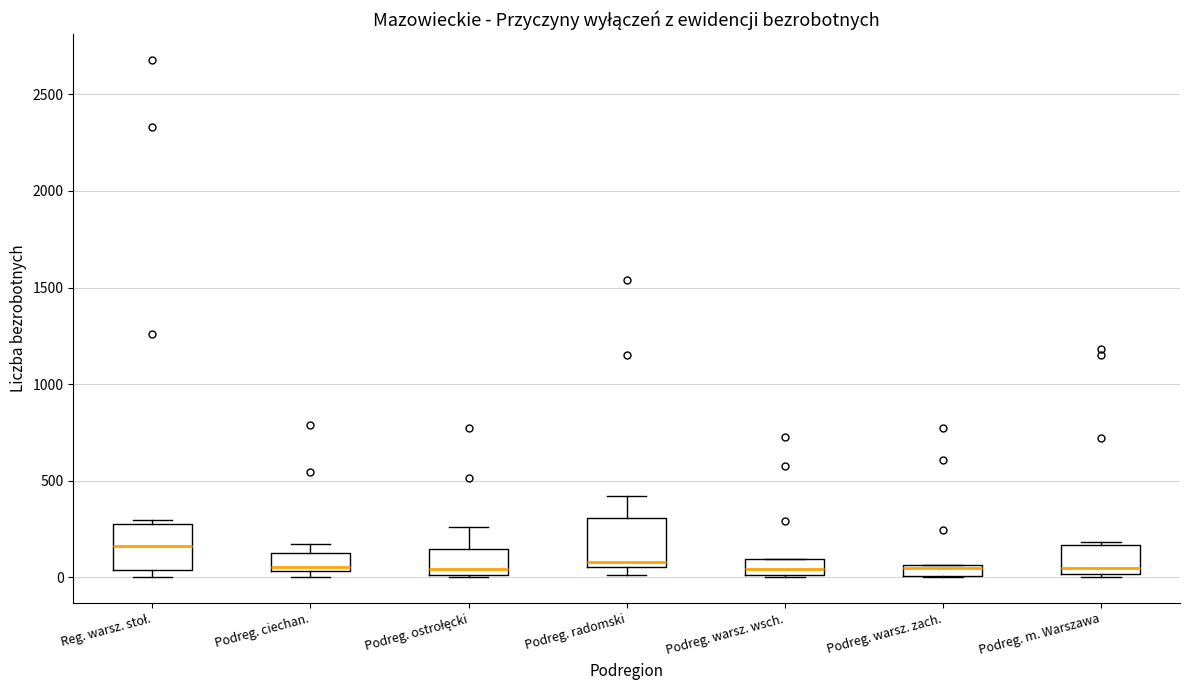

Where is the lower edge of the box for Podreg. warsz. zach. on the y-axis? The values are not printed on the chart, so give them approximately, as read against the axis.

0